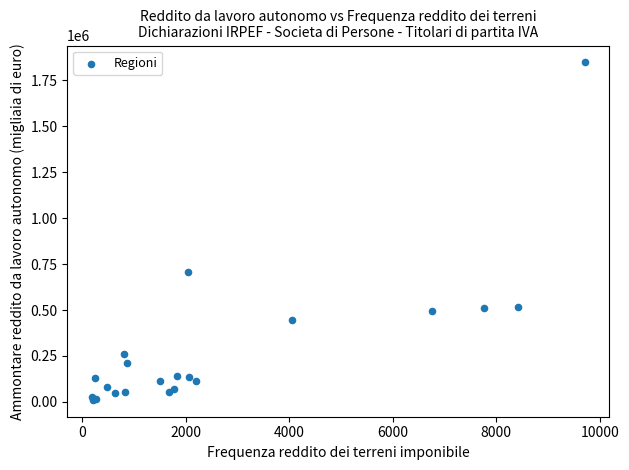

What Y value in the scatter plot is closest to 928850?

708081